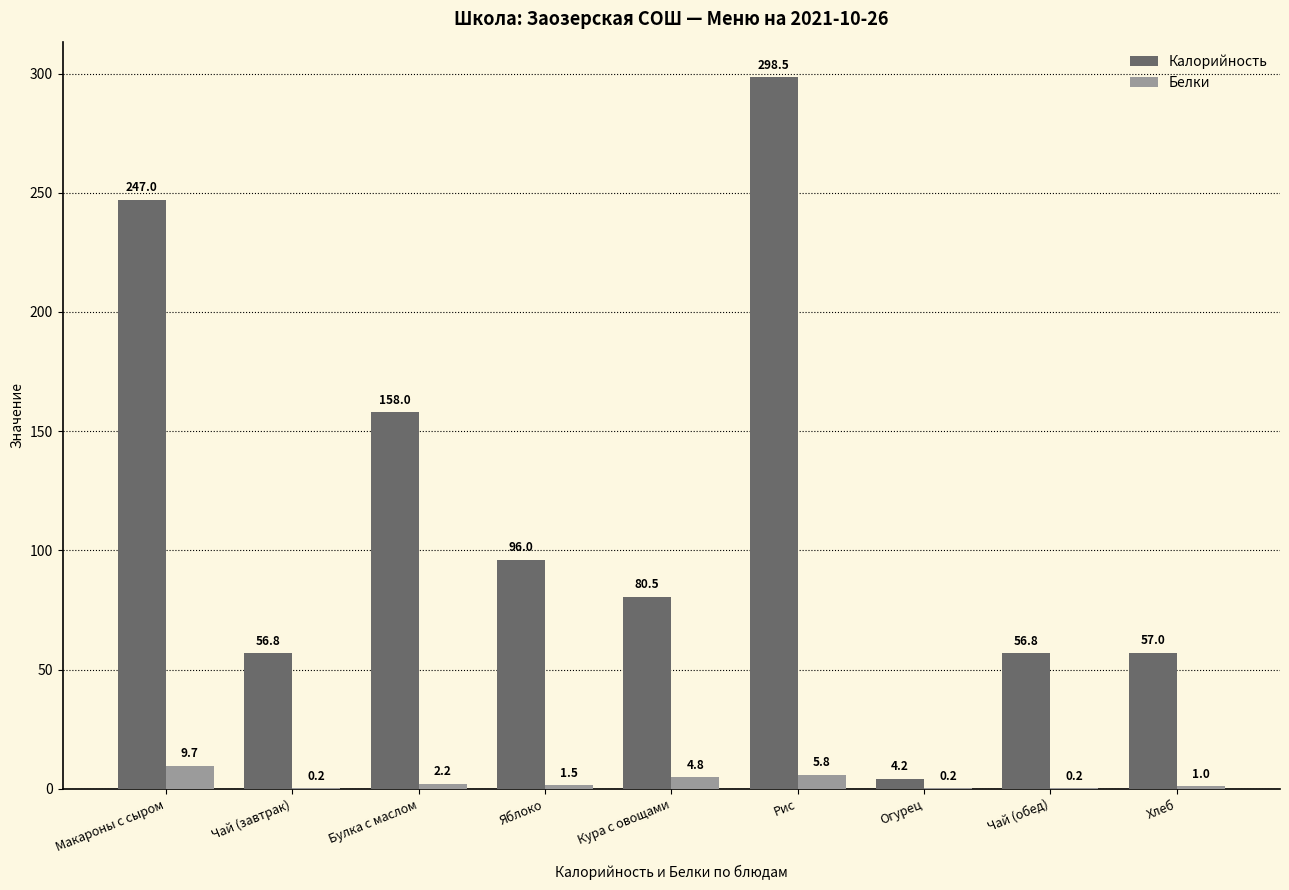

What value does the Белки series have at Булка с маслом?

2.2